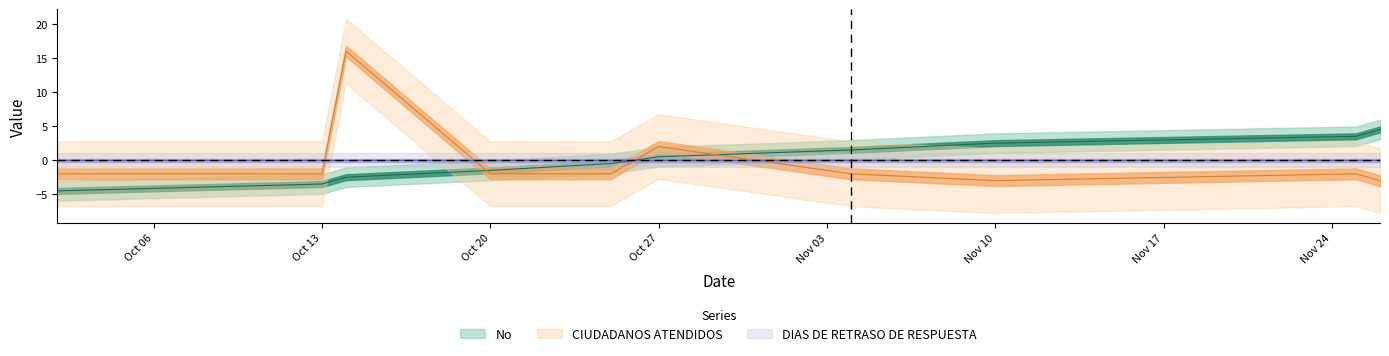

What is the total value across all series at 2020-10-02?

-6.5